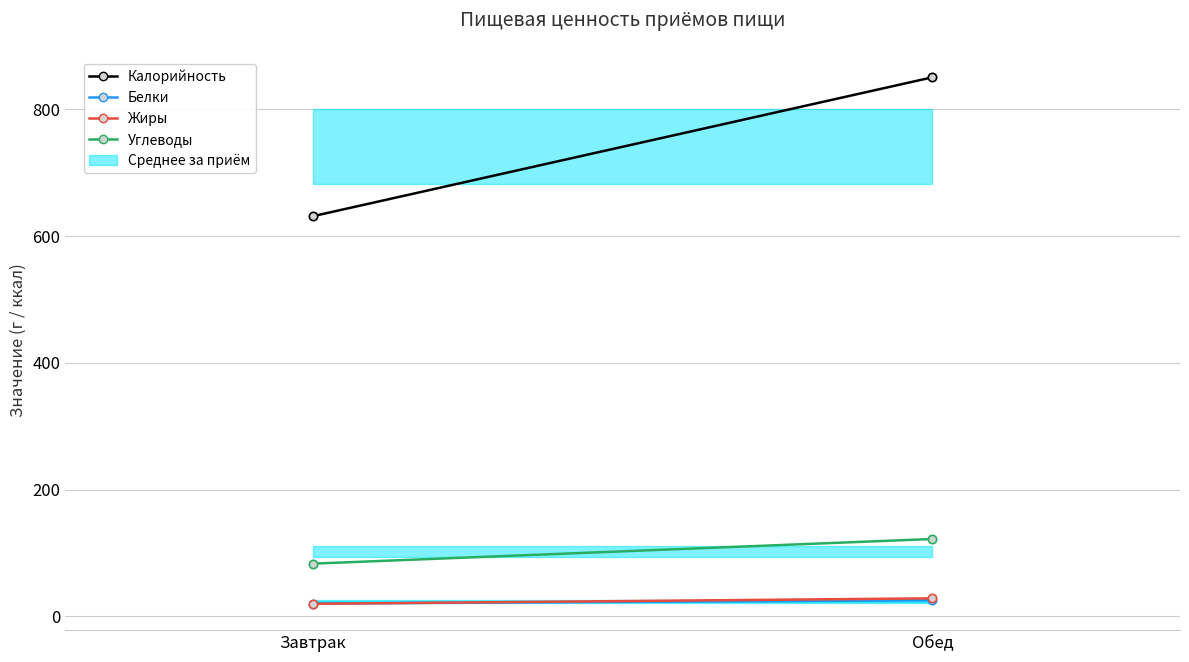

True or false: Белки has a value of 4.0 at Завтрак.

False